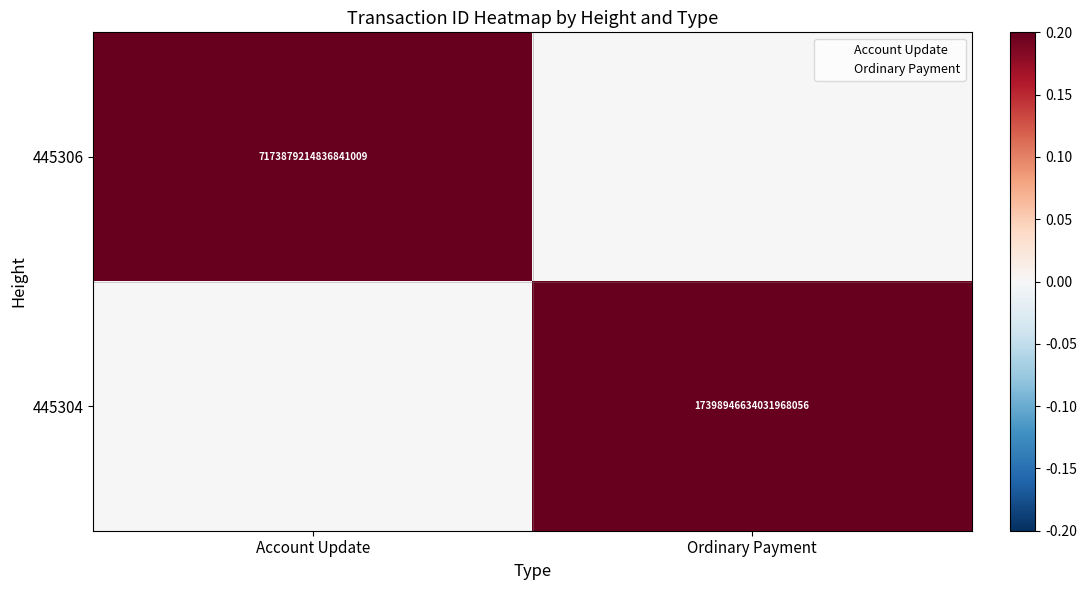

At which category is the sum across all series the highest?

Ordinary Payment